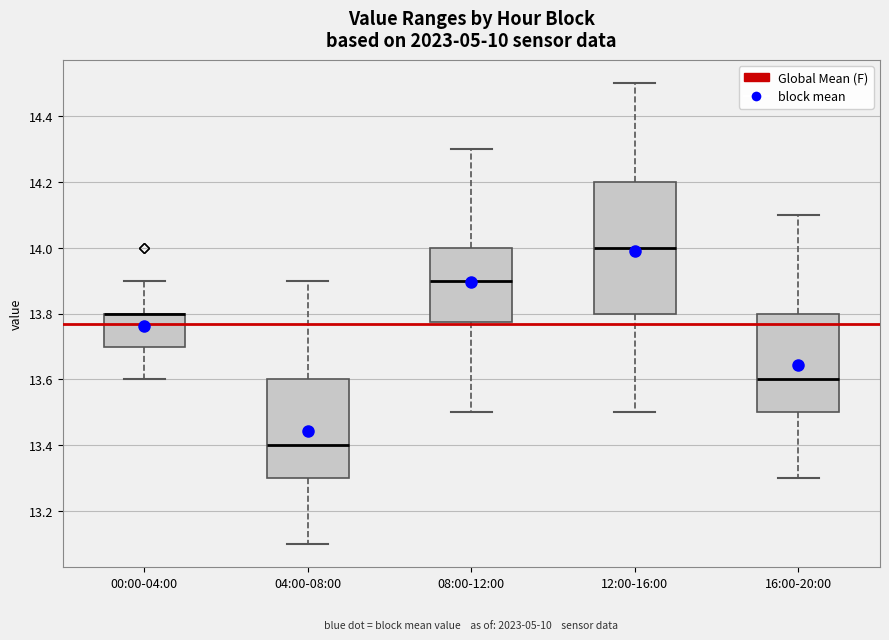

Comparing the boxes themselves (not the whiskers), which one is the tallest?

12:00-16:00